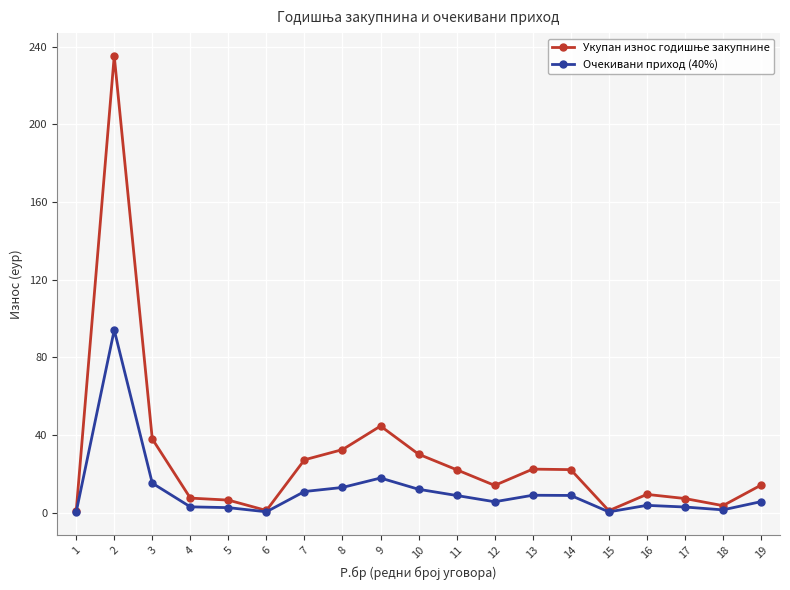

What is the greatest value displayed?

235.2